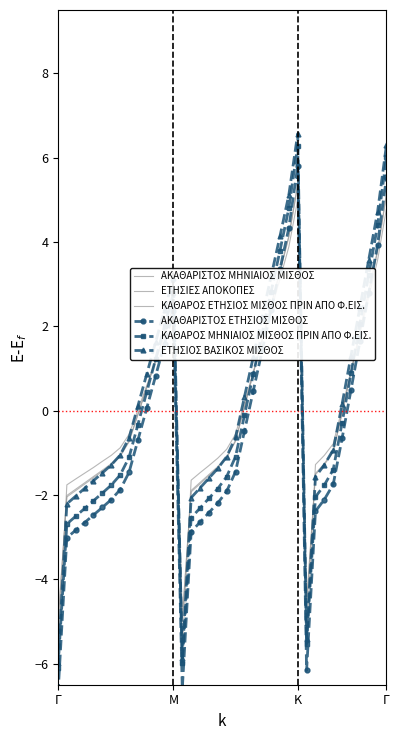

What is the minimum value for ΚΑΘΑΡΟΣ ΕΤΗΣΙΟΣ ΜΙΣΘΟΣ ΠΡΙΝ ΑΠΟ Φ.ΕΙΣ.?

-5.0